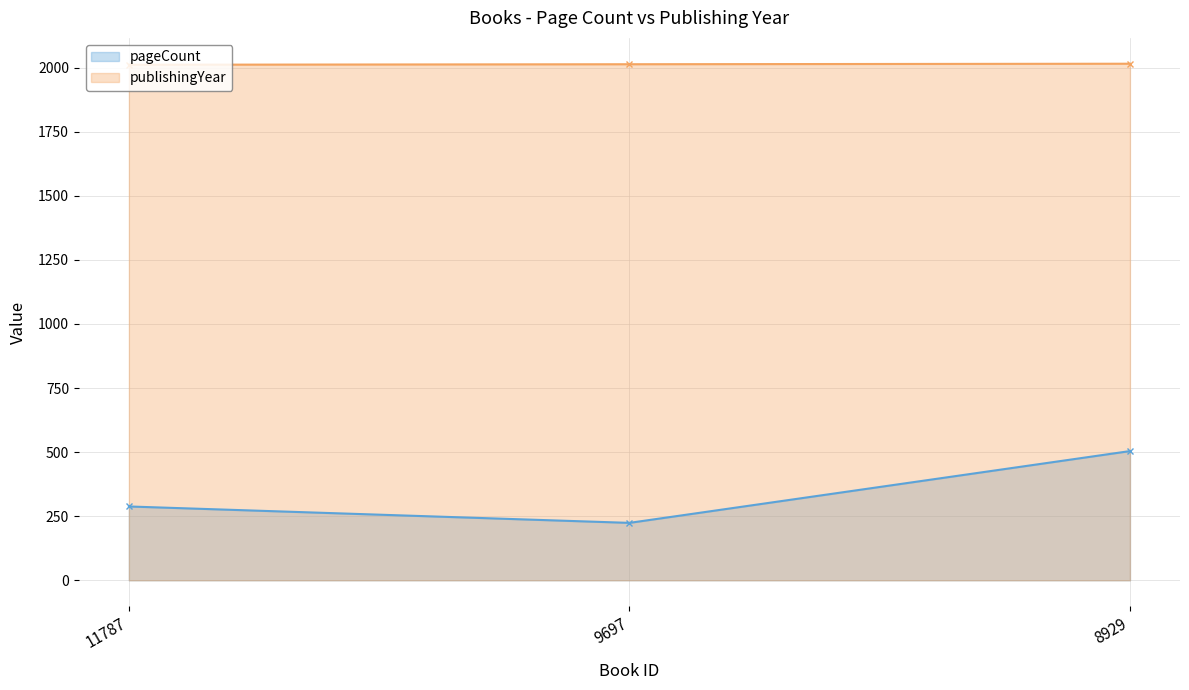

What is the spread (max minus min) of values at 9697?

1789